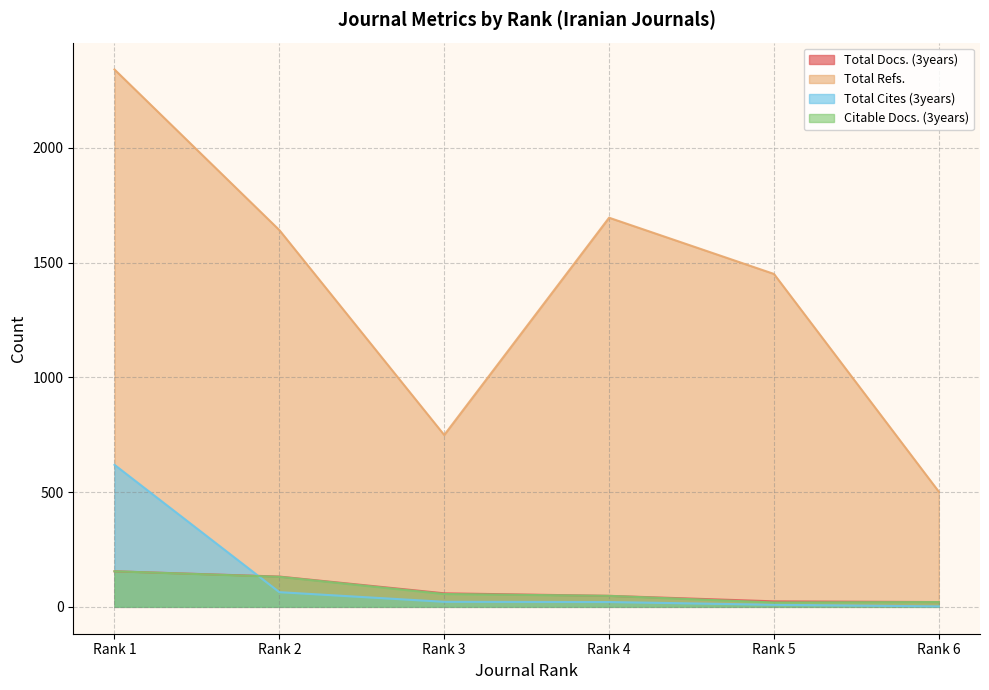

True or false: Total Docs. (3years) and Total Refs. cross at least once.

False